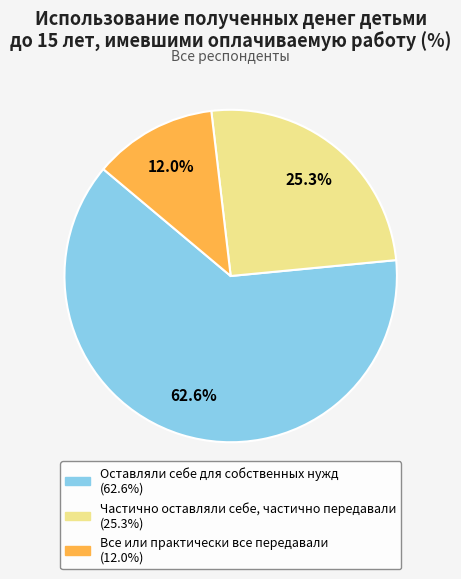

To the nearest percent, what percentage of the pie is Оставляли себе для собственных нужд?

63%